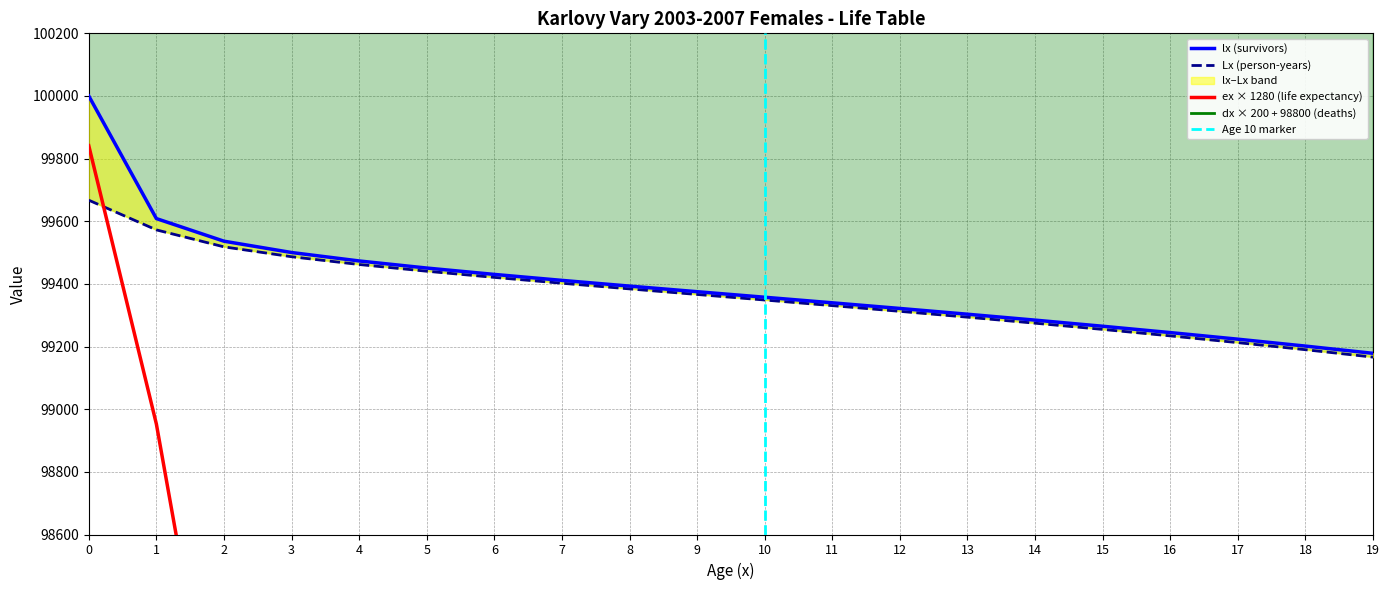

What is the value of the Lx point at the 13th from the left?

99312.5